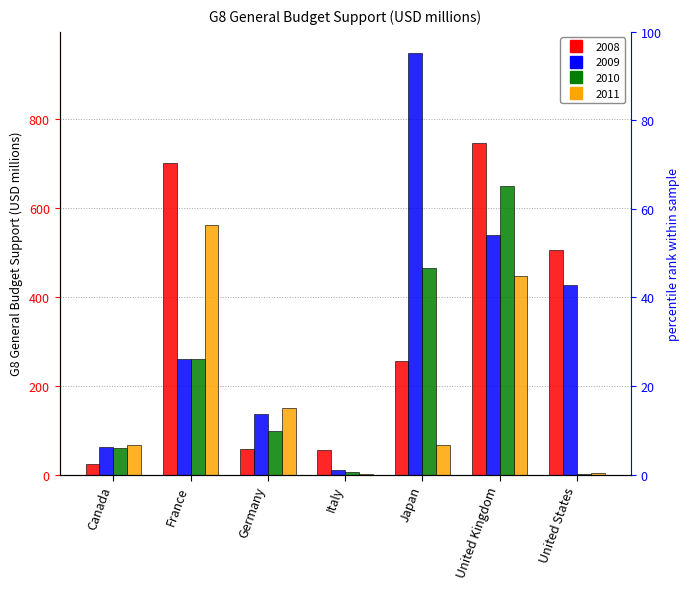

Count the number of categories in the chart.

7